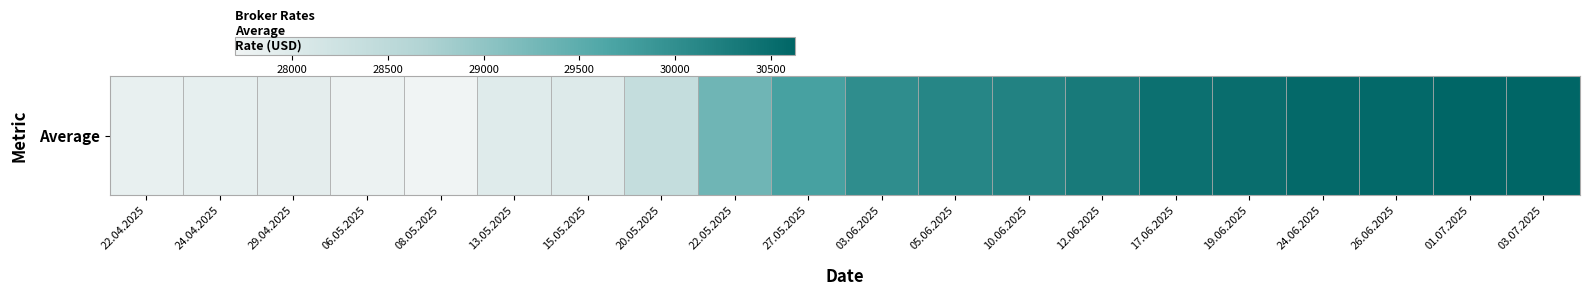

What is the greatest value displayed?

30627